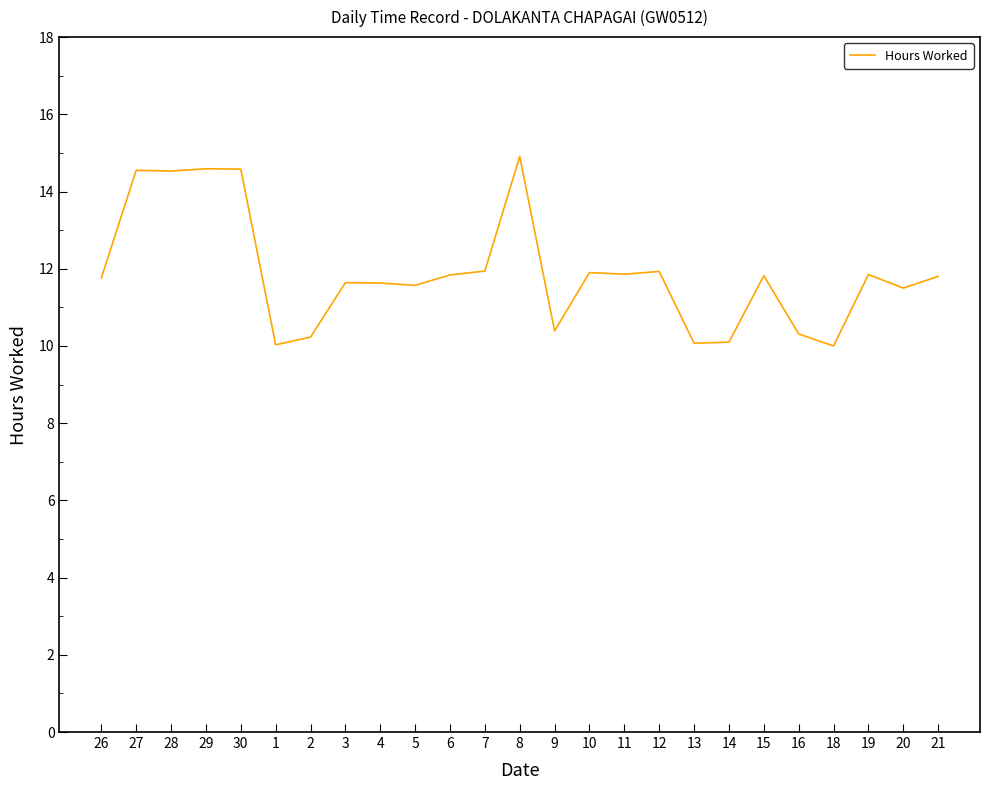

What is the maximum value shown in the chart?

14.9